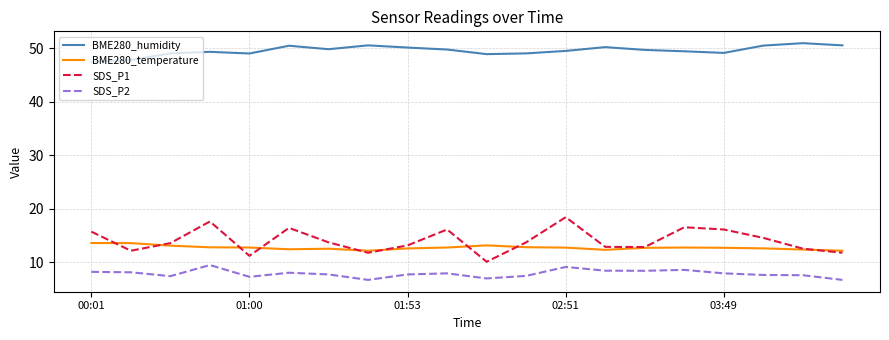

Which series has the largest total across all categories?

BME280_humidity